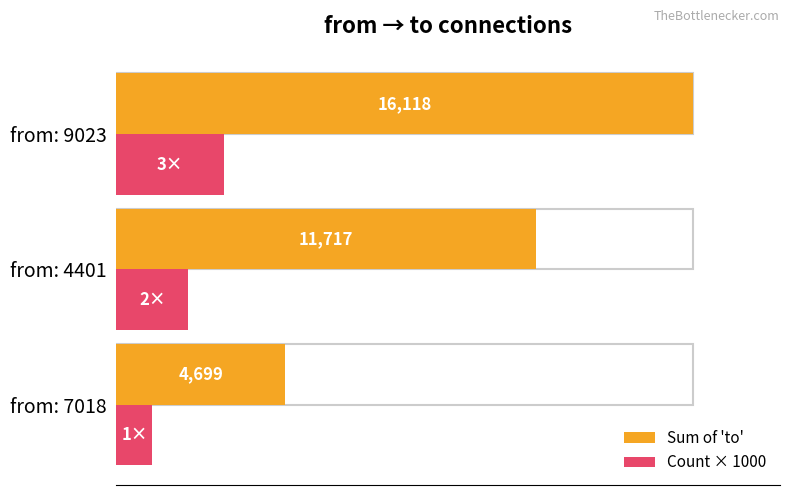

What is the difference between the maximum and minimum values in the Count × 1000 series?

2000